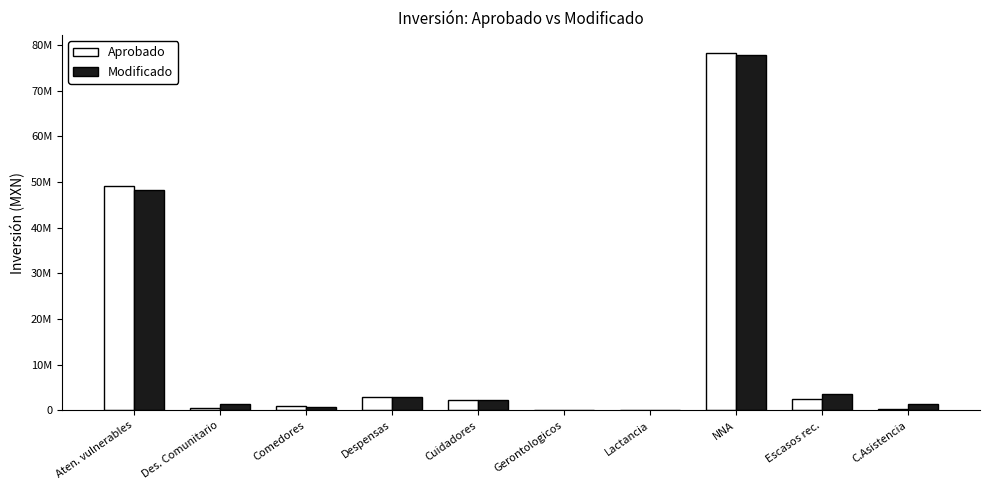

Which series has the largest range (max minus min)?

Aprobado